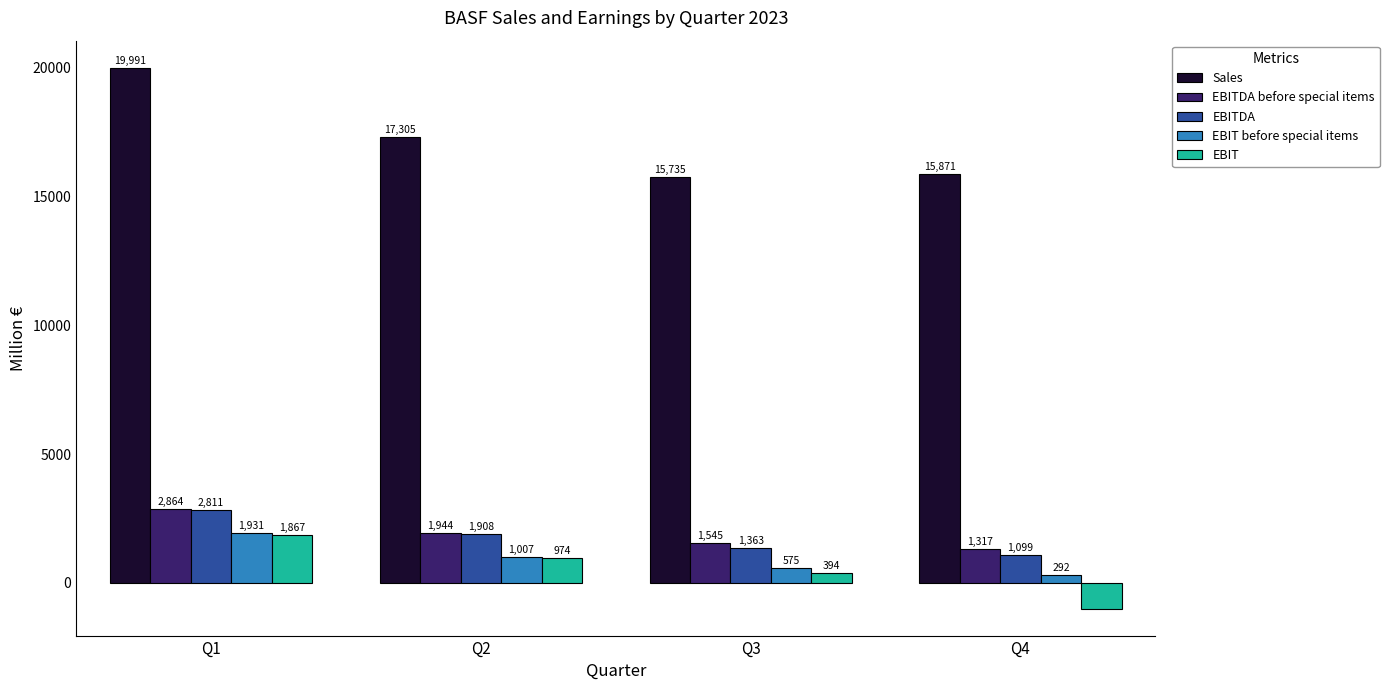

Rank the categories by EBITDA before special items value from lowest to highest.

Q4, Q3, Q2, Q1